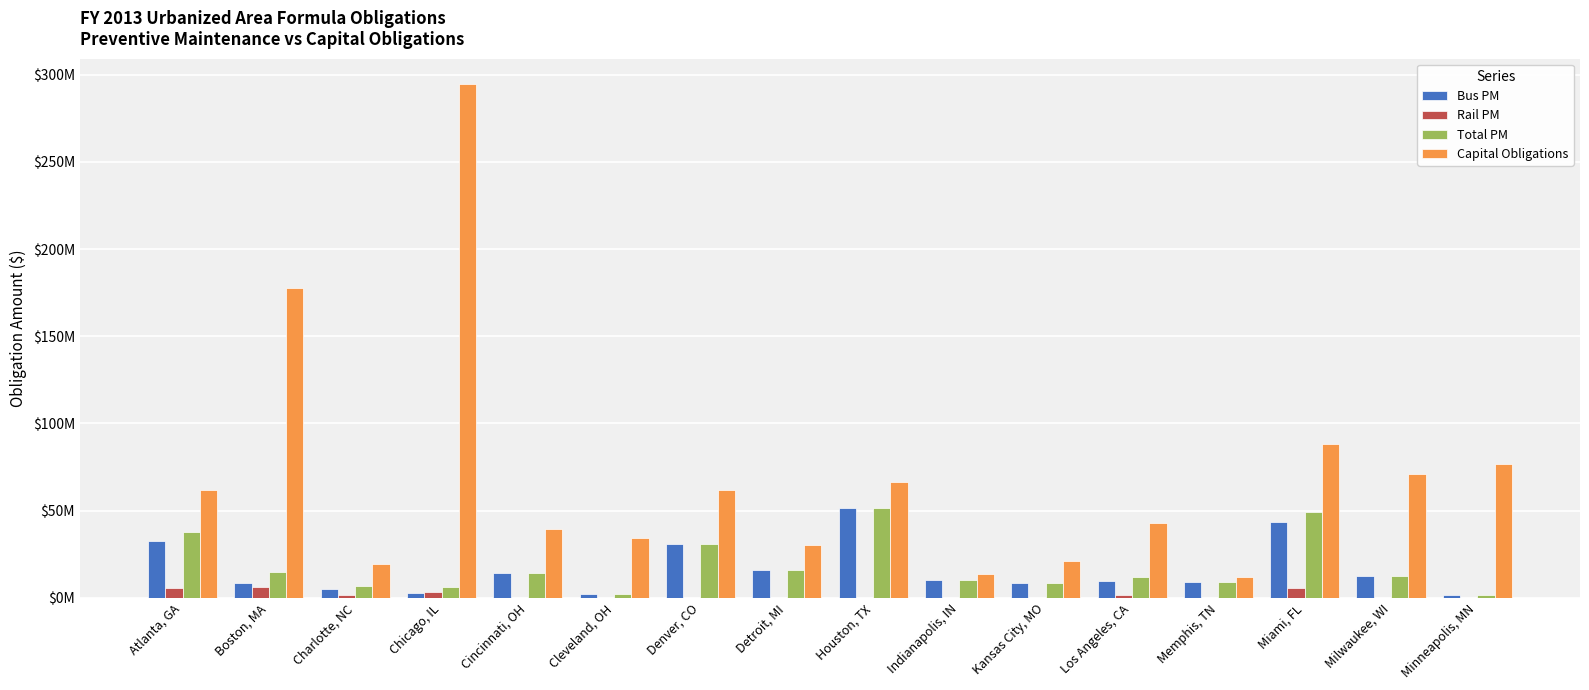

What are all the series names shown in the legend?

Bus PM, Rail PM, Total PM, Capital Obligations